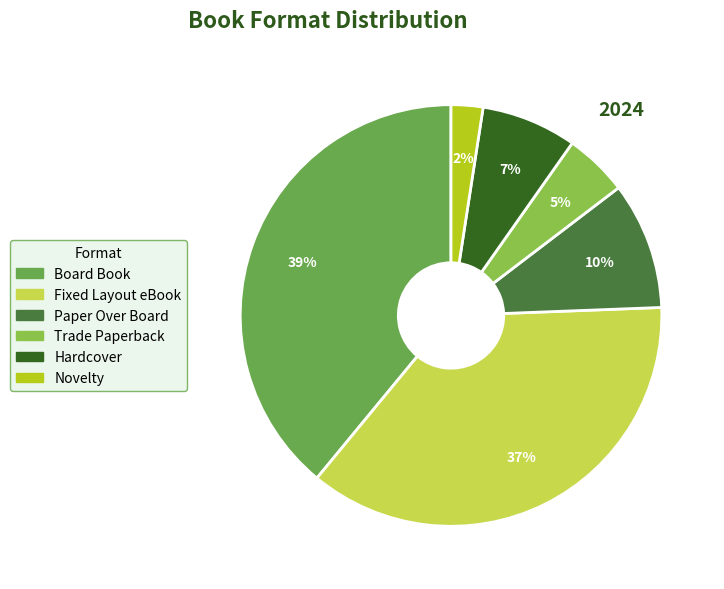

Combined, do Novelty and Trade Paperback account for over 50%?

No